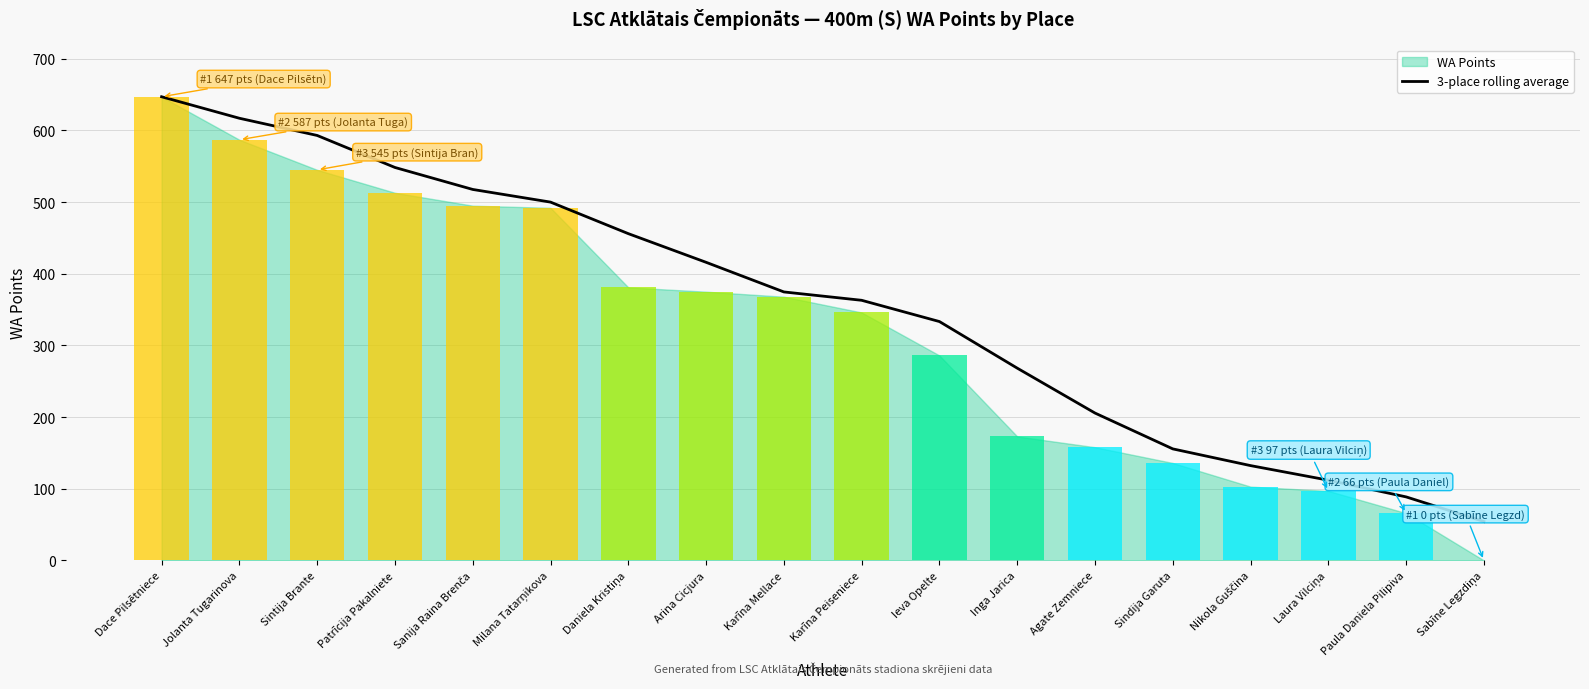

Which has a higher value, Paula Daniela Pilipiva or Dace Pilsētniece?

Dace Pilsētniece